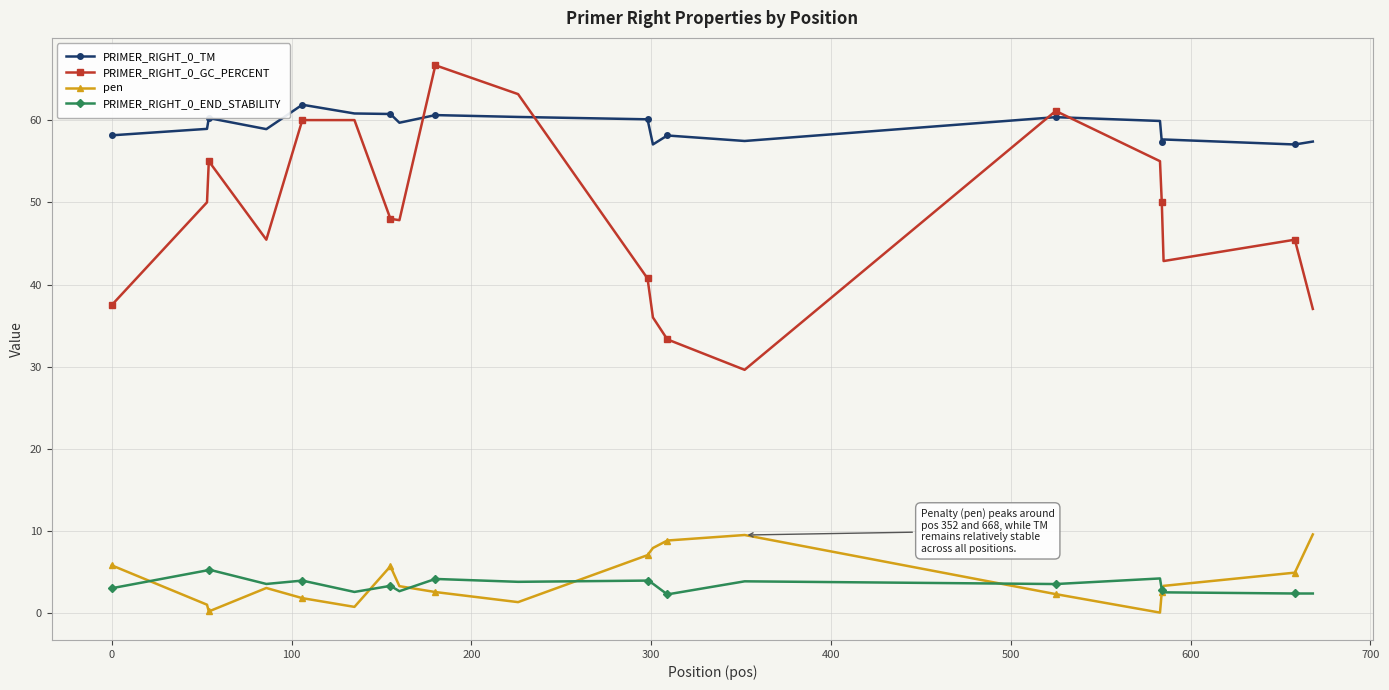

True or false: pen and PRIMER_RIGHT_0_TM cross at least once.

False